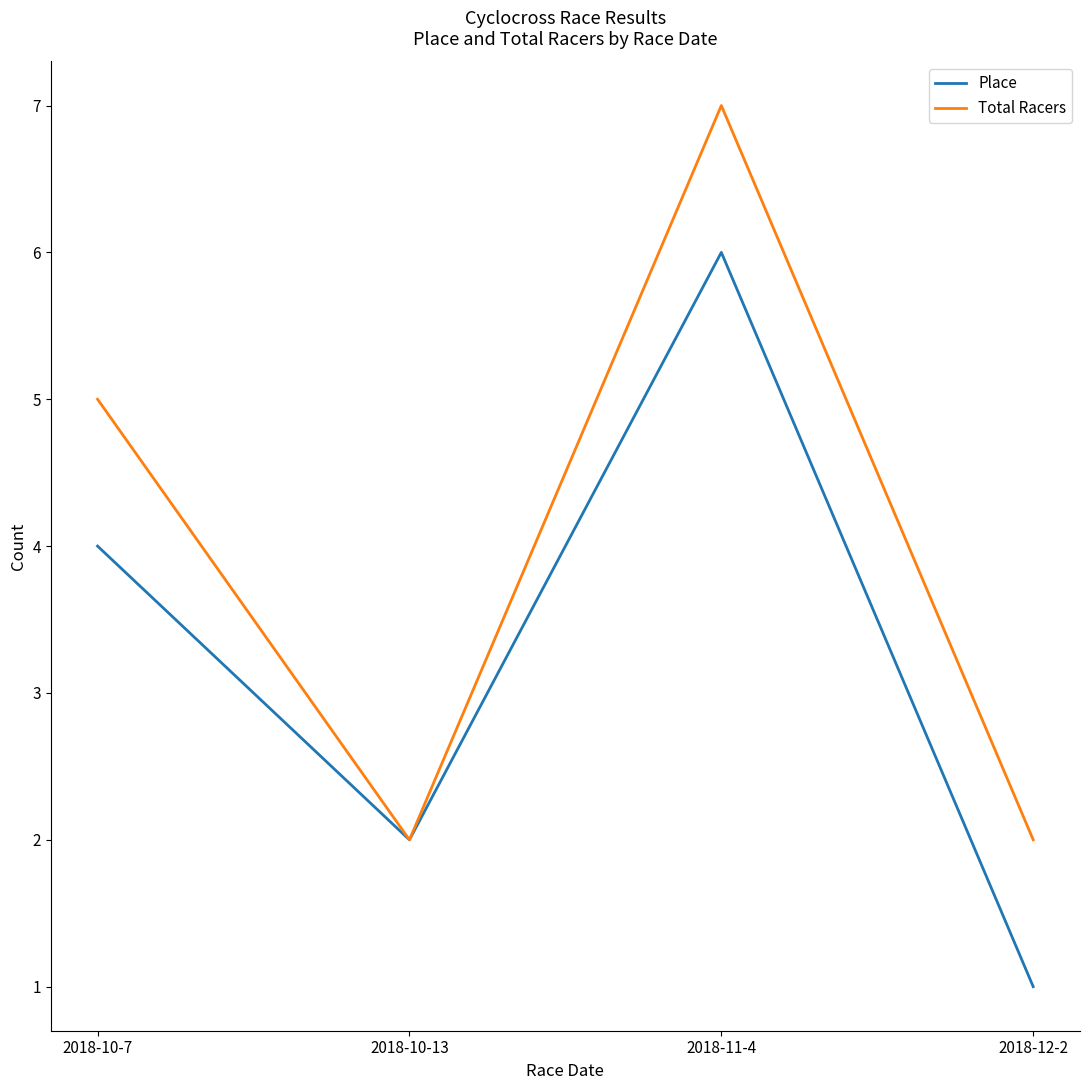

True or false: Place has more than 1 points higher than both neighbors.

False